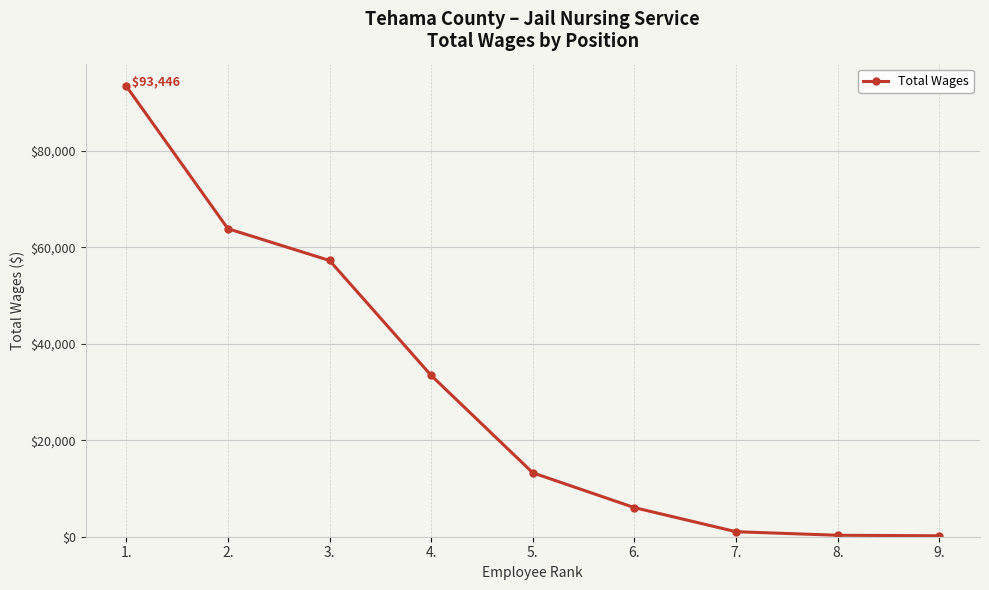

What is the change in value from 4. to 9.?

-33250